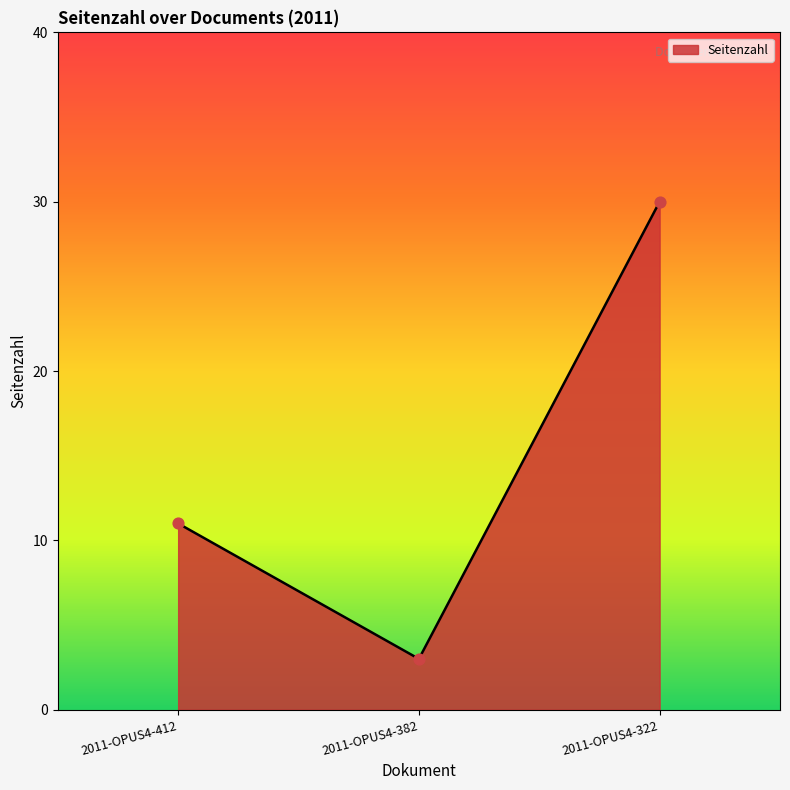

What is the ratio of the value at 2011-OPUS4-382 to the value at 2011-OPUS4-412?

0.3